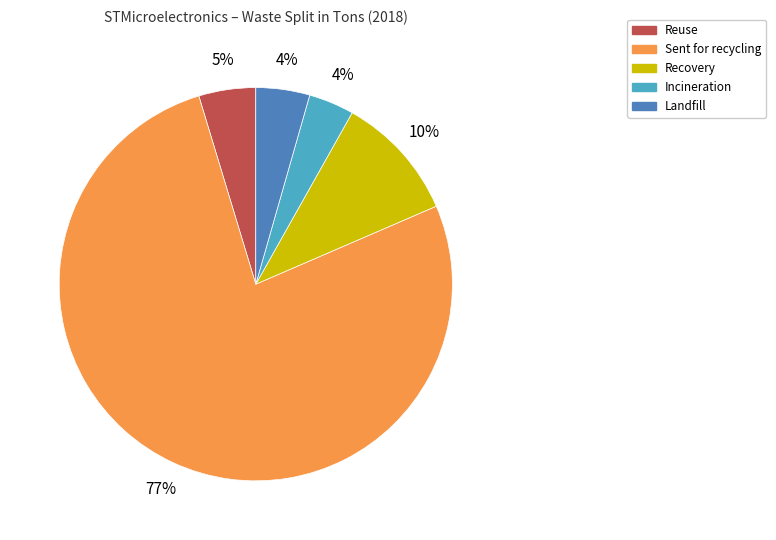

Which slice is the largest?

Sent for recycling